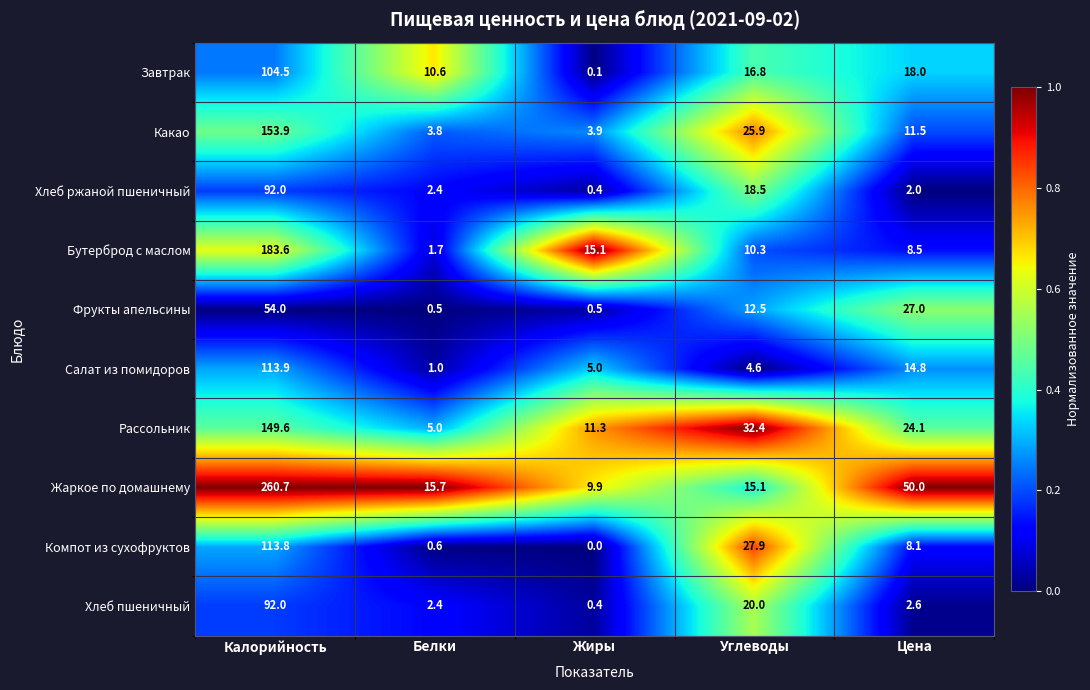

What is the sum of the Хлеб пшеничный values at Углеводы and Жиры?

20.4